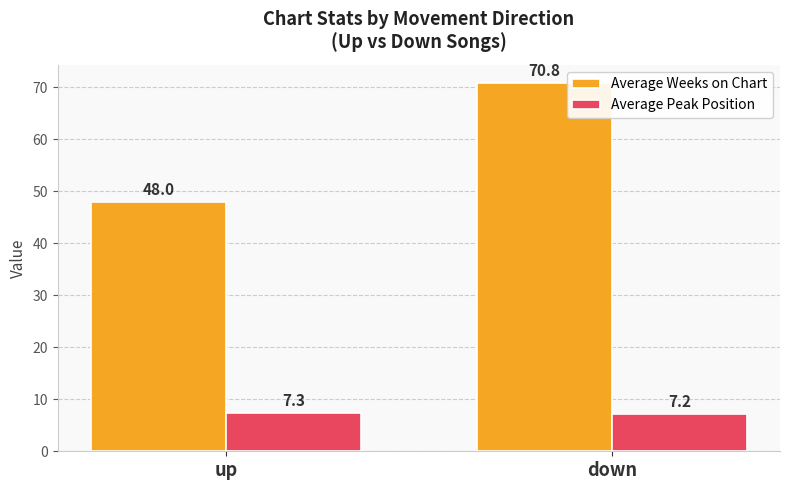

What is the value of the Average Peak Position bar at the 1st from the left?

7.3